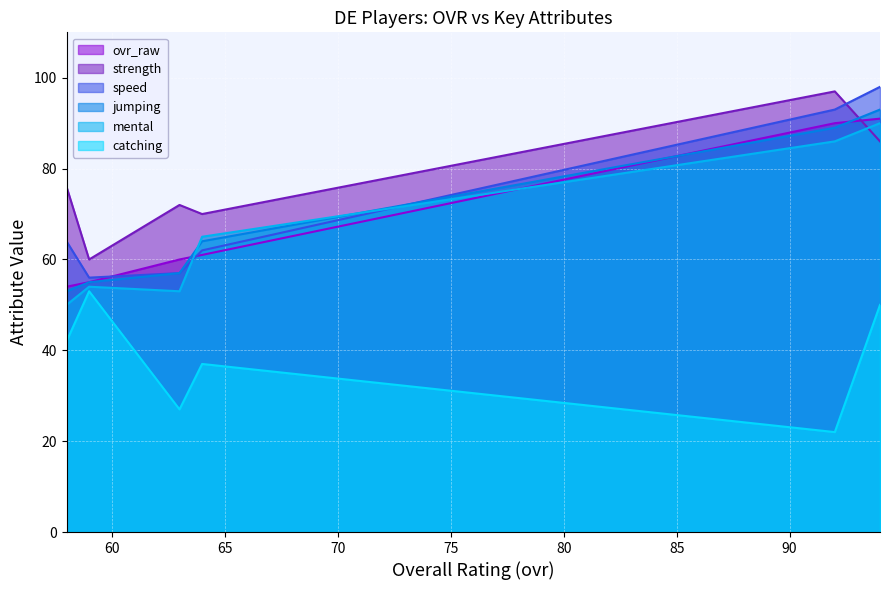

What is the sum of the strength values at 92 and 63?

169